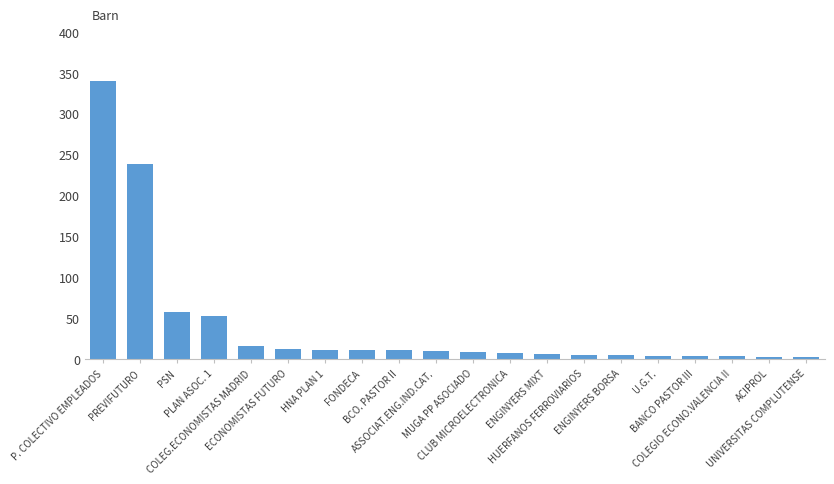

At which category does the chart reach its peak across all series?

P. COLECTIVO EMPLEADOS